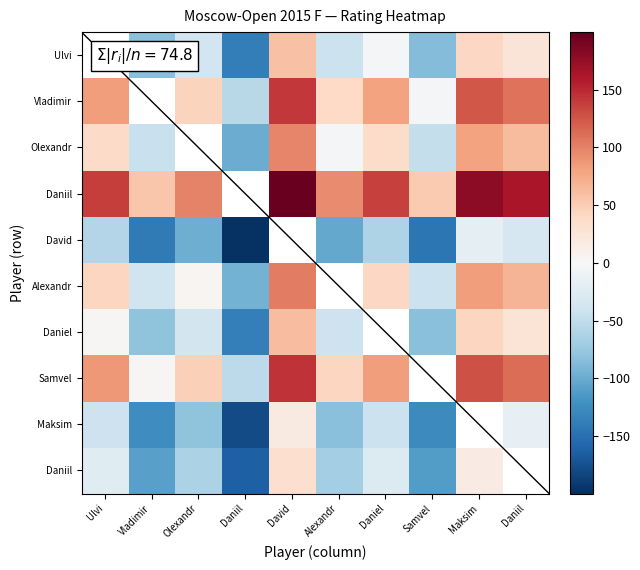

What is the spread (max minus min) of values at Samvel?

197.0